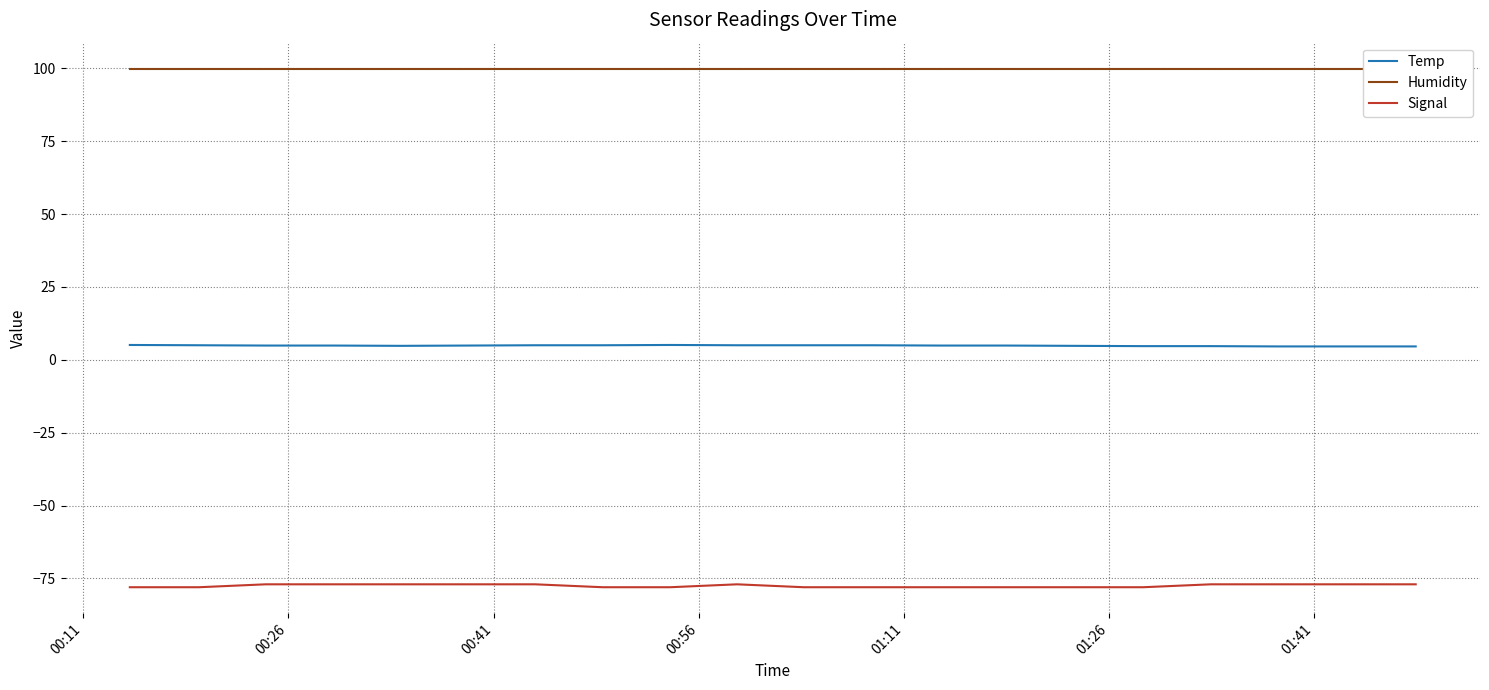

What is the highest value of the Signal series?

-77.0